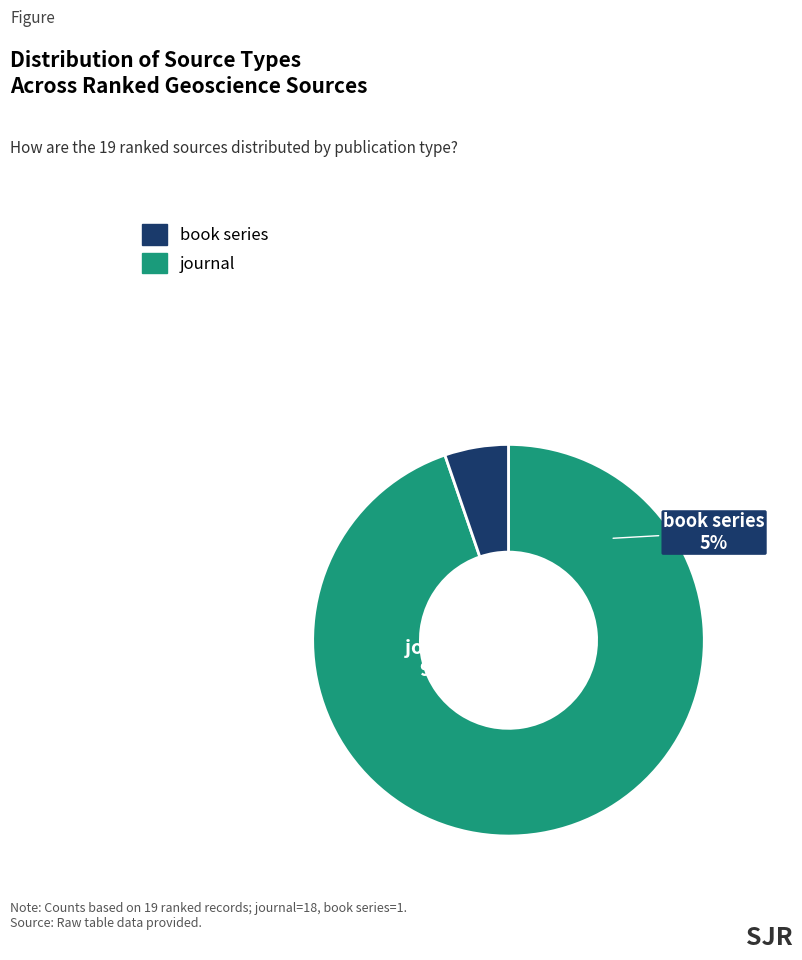

Which category has the smallest portion of the pie?

book series